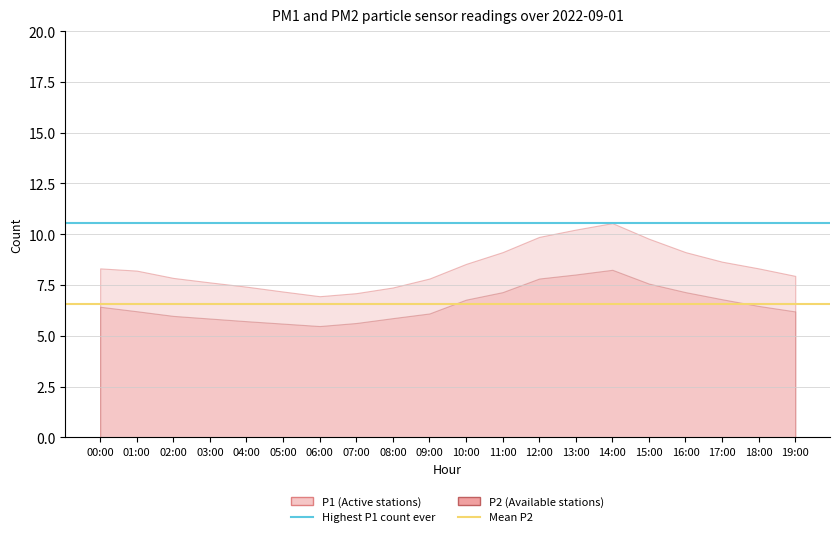

Where is Mean P2 (6.55) nearest to the value 6?

00:00